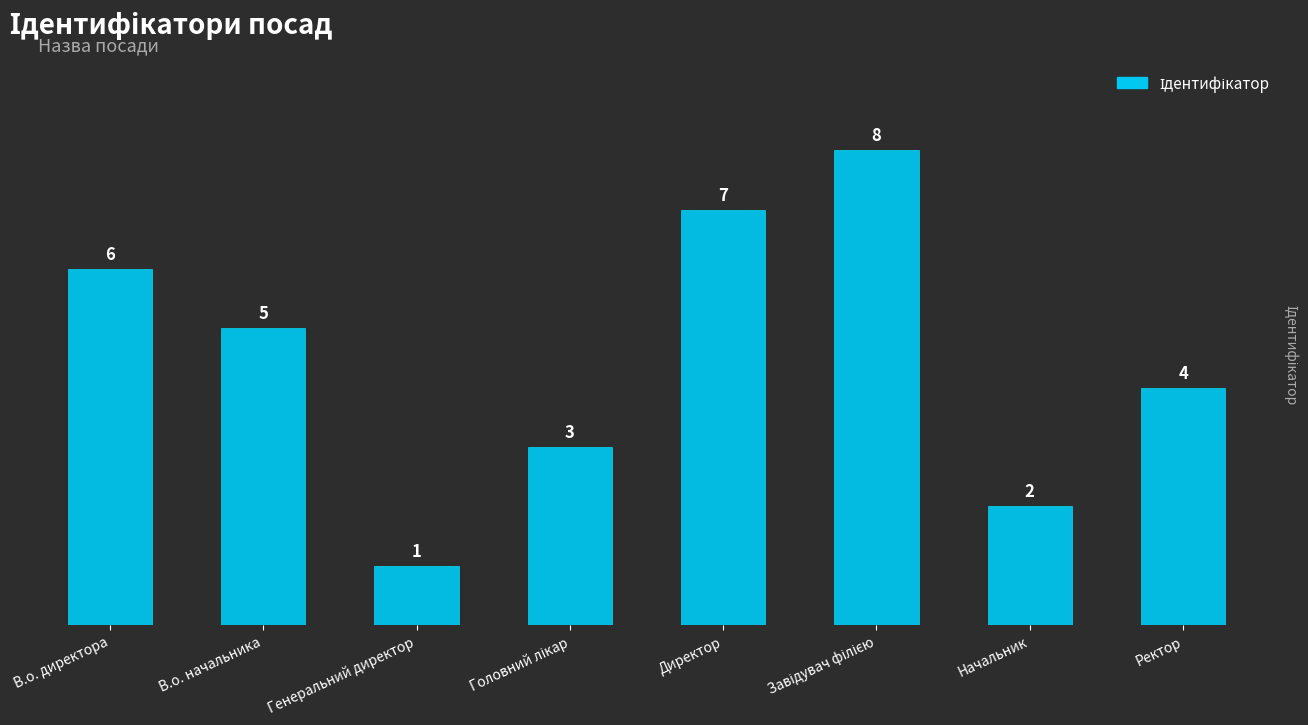

How many values are between 3 and 7?

5